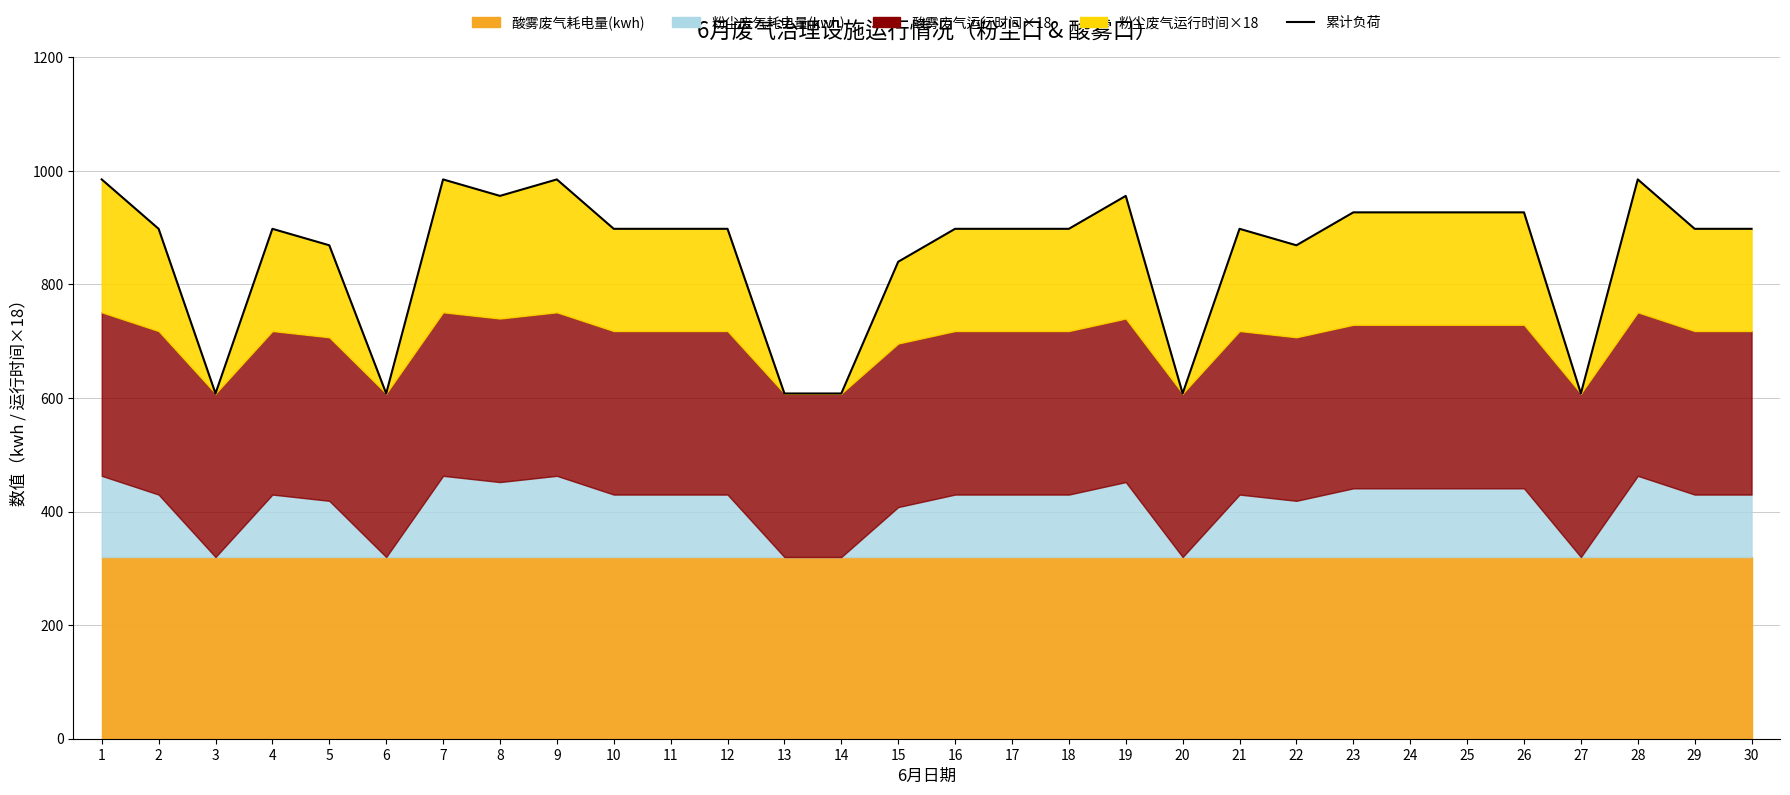

What is the sum of all values?

25664